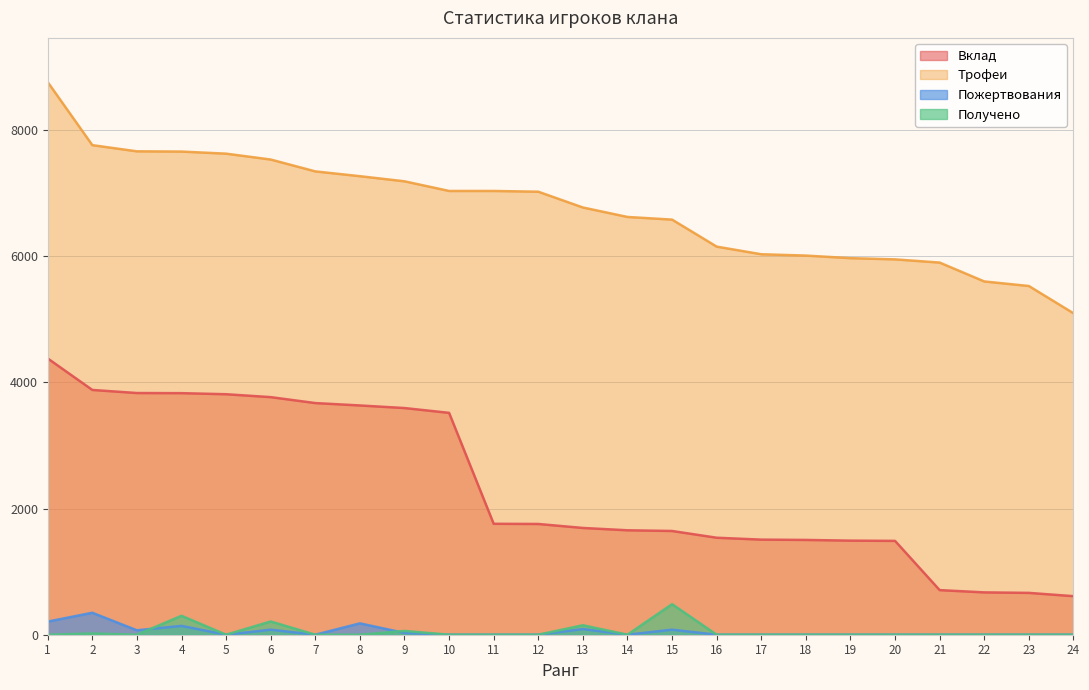

True or false: Пожертвования has a value of 0 at 22.

True